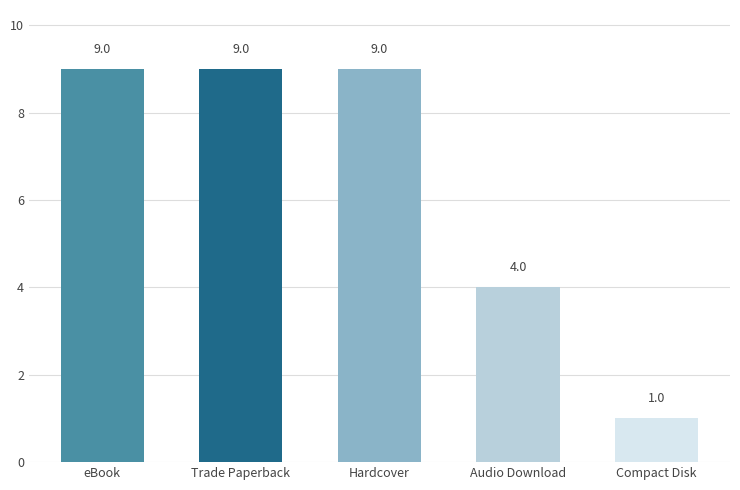

Are the bars grouped side by side (vs. stacked)?

No